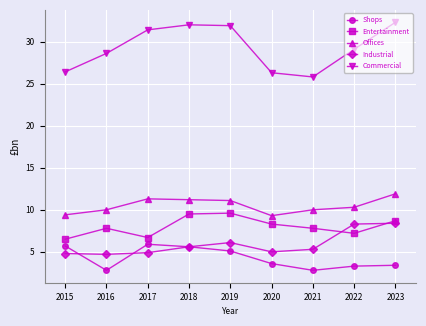

Which category has the lowest value in the Commercial series?

2021